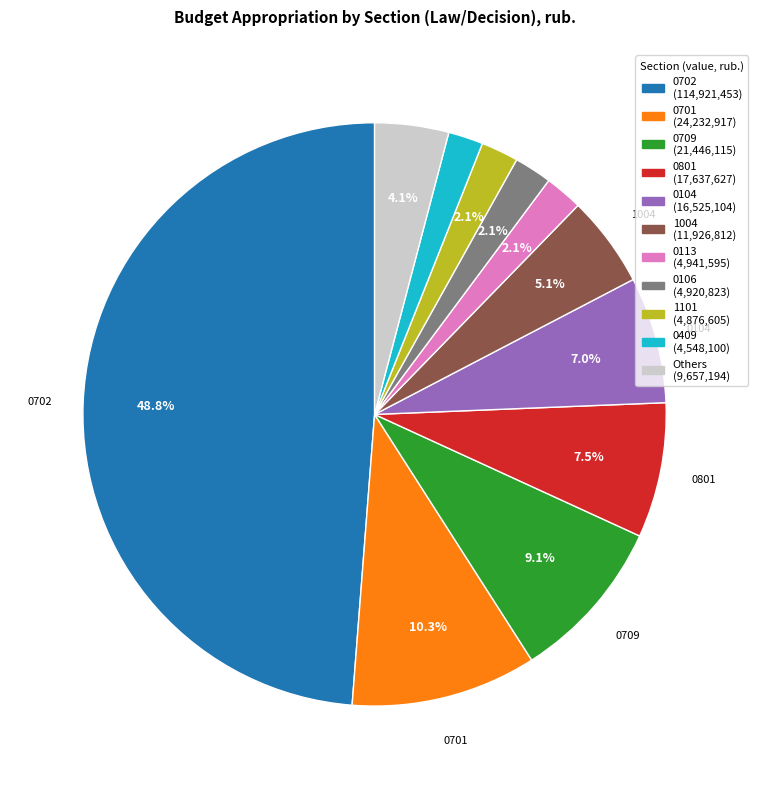

How many segments does this pie chart have?

11